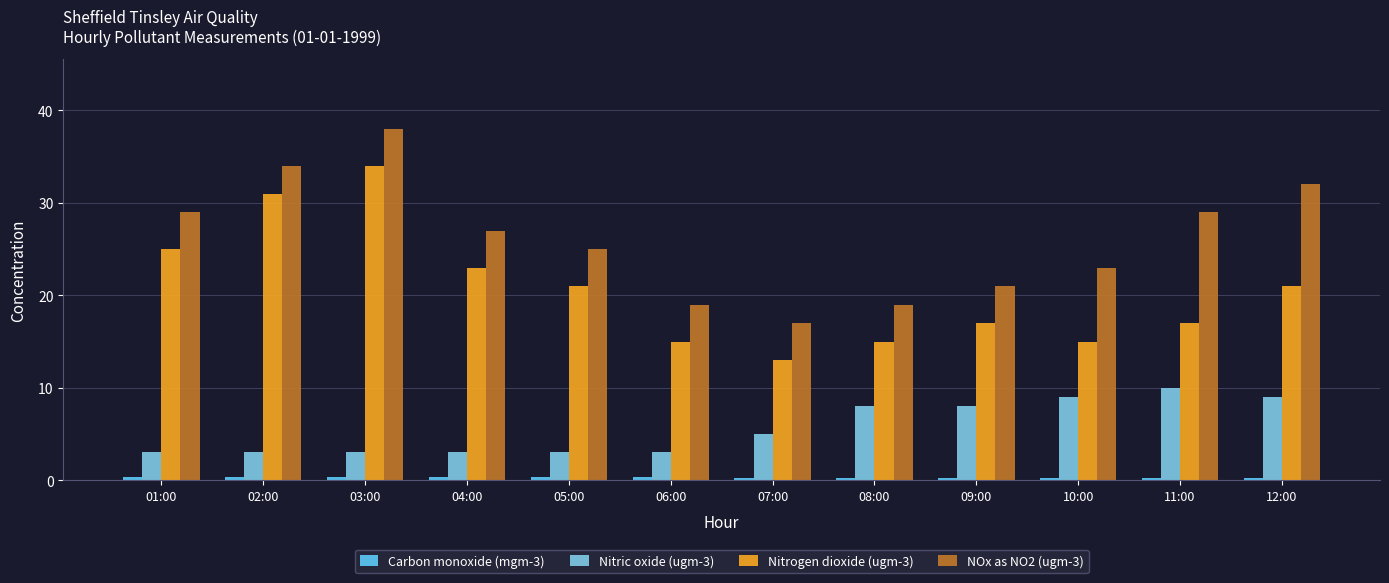

Is the value of Carbon monoxide (mgm-3) at 10:00 greater than the value of Nitric oxide (ugm-3) at 01:00?

No